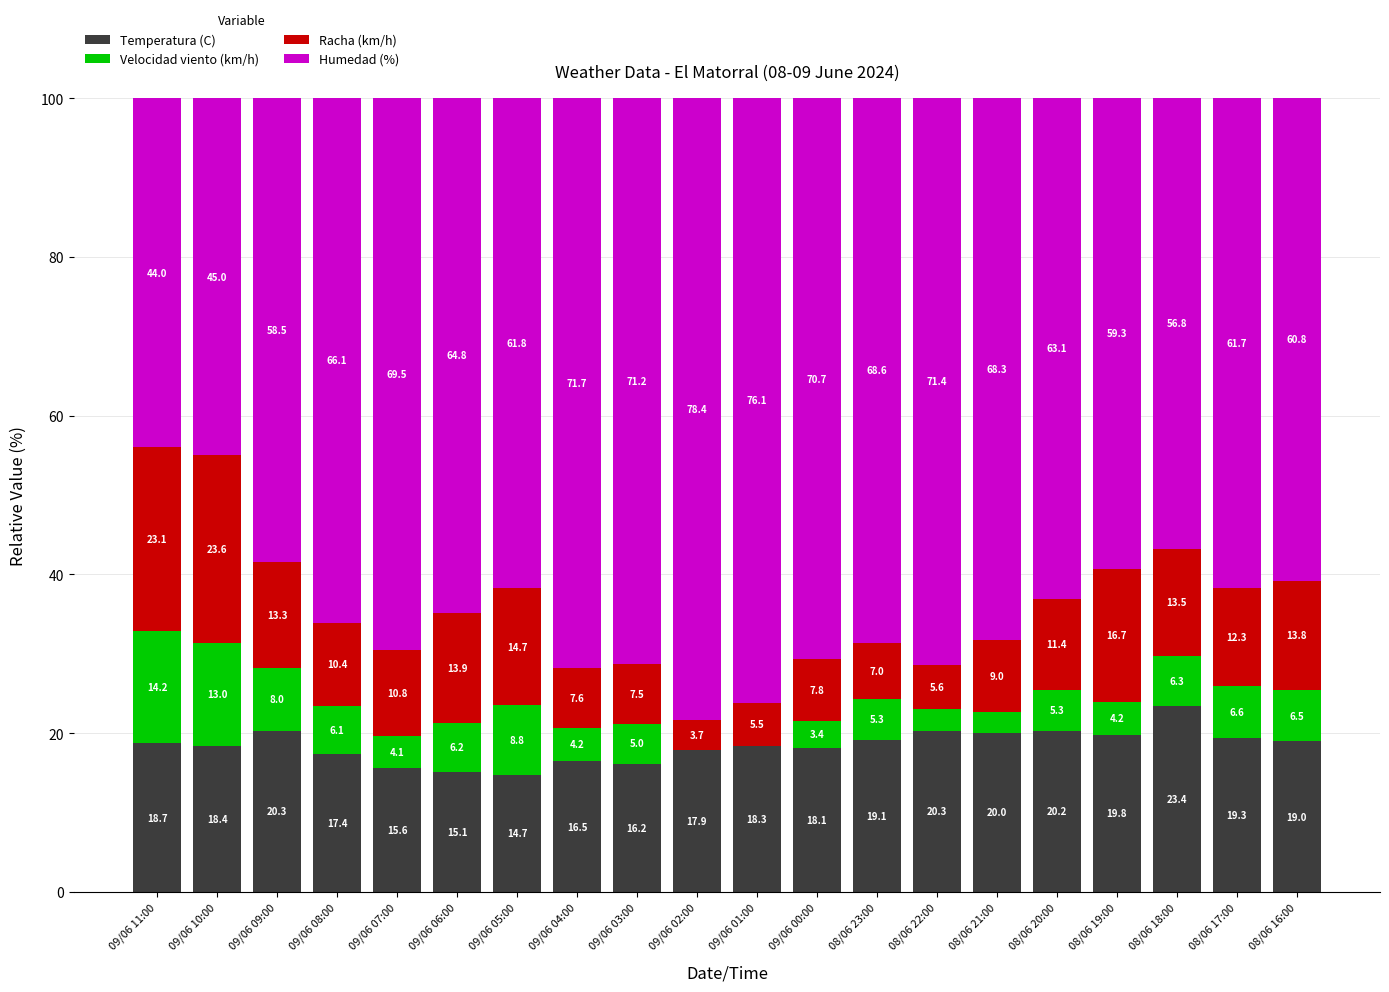

Which category has the highest value in the Temperatura (C) series?

08/06 18:00